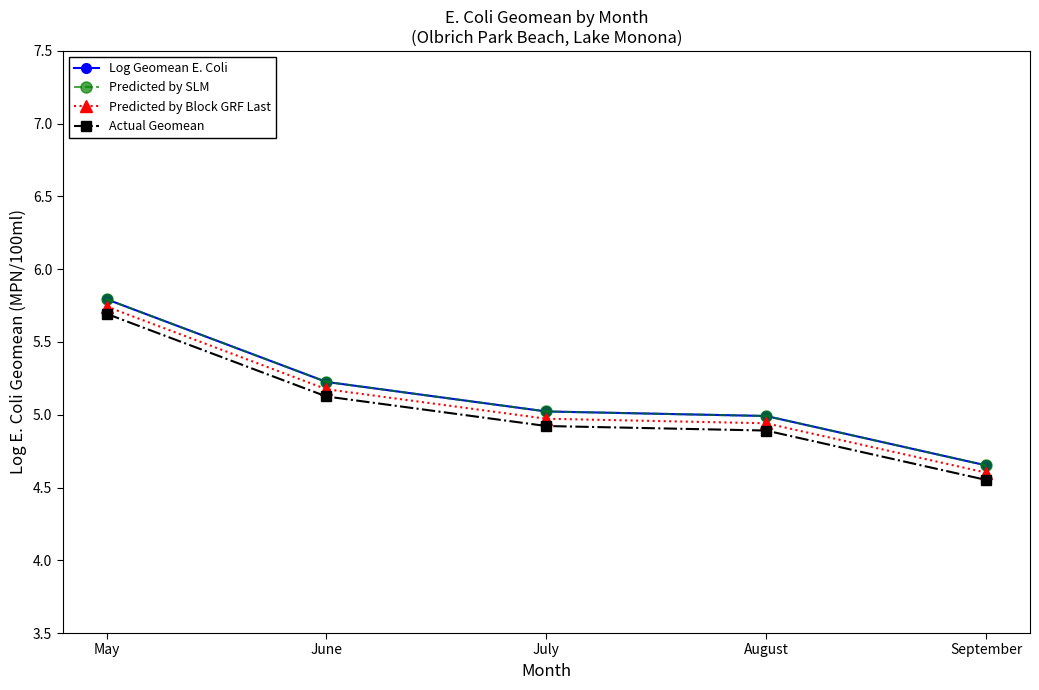

Is this an area chart (filled region under the line)?

No